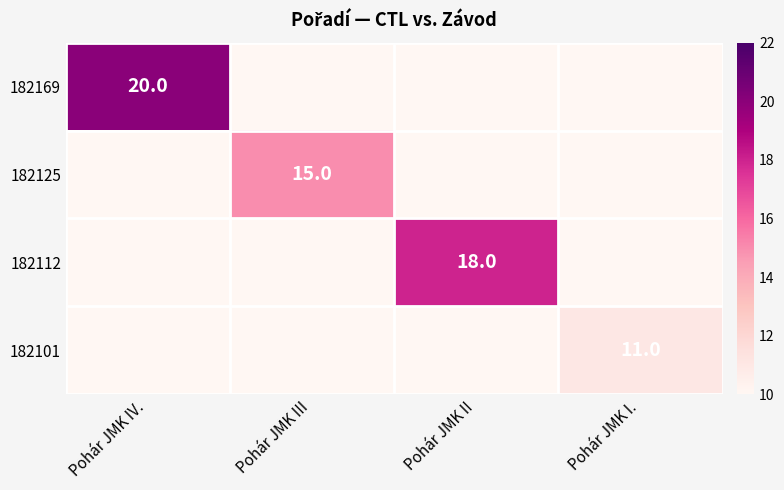

The value of 182125 at Pohár JMK III is 15. True or false?

True